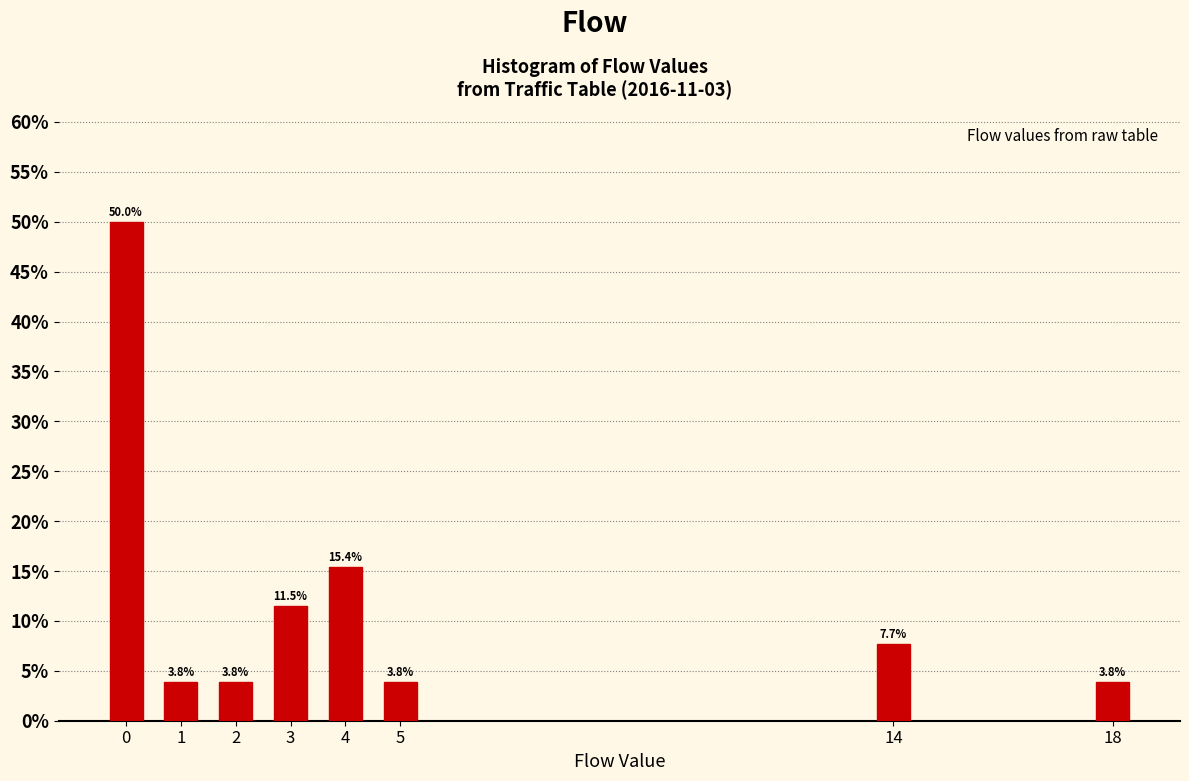

Reading left to right, transcribe all the data shown in this chart.

0=50.0	1=3.8	2=3.8	3=11.5	4=15.4	5=3.8	14=7.7	18=3.8